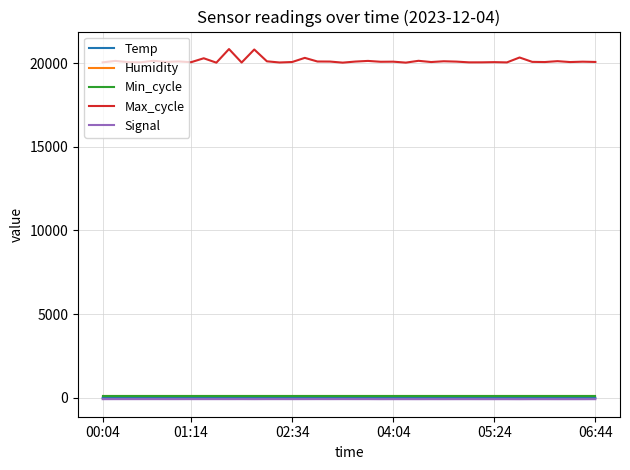

True or false: Max_cycle and Temp cross at least once.

False